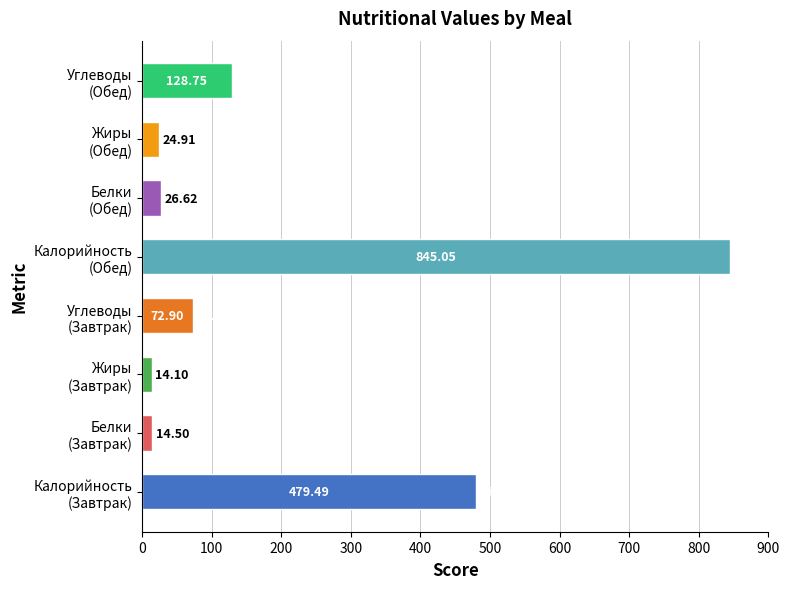

What is the sum of all values?

1606.3